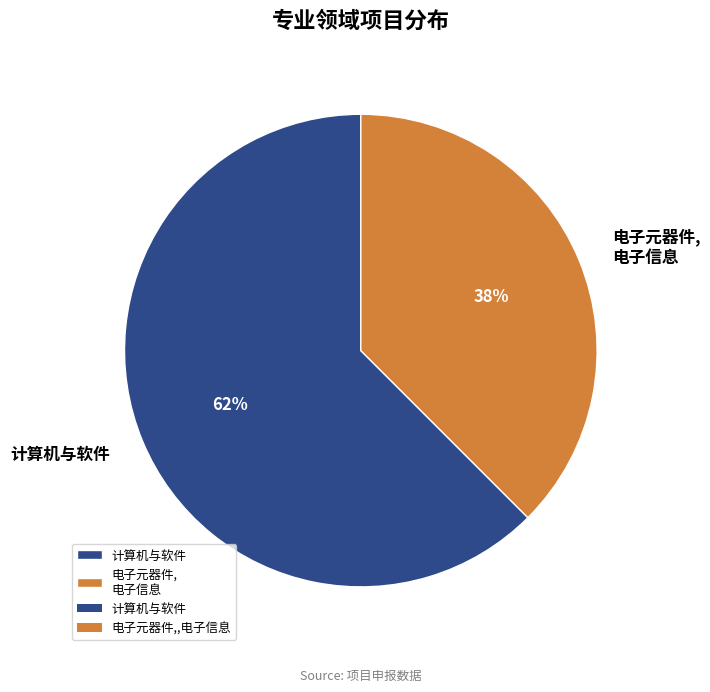

Which has a higher value, 计算机与软件 or 电子元器件, 电子信息?

计算机与软件